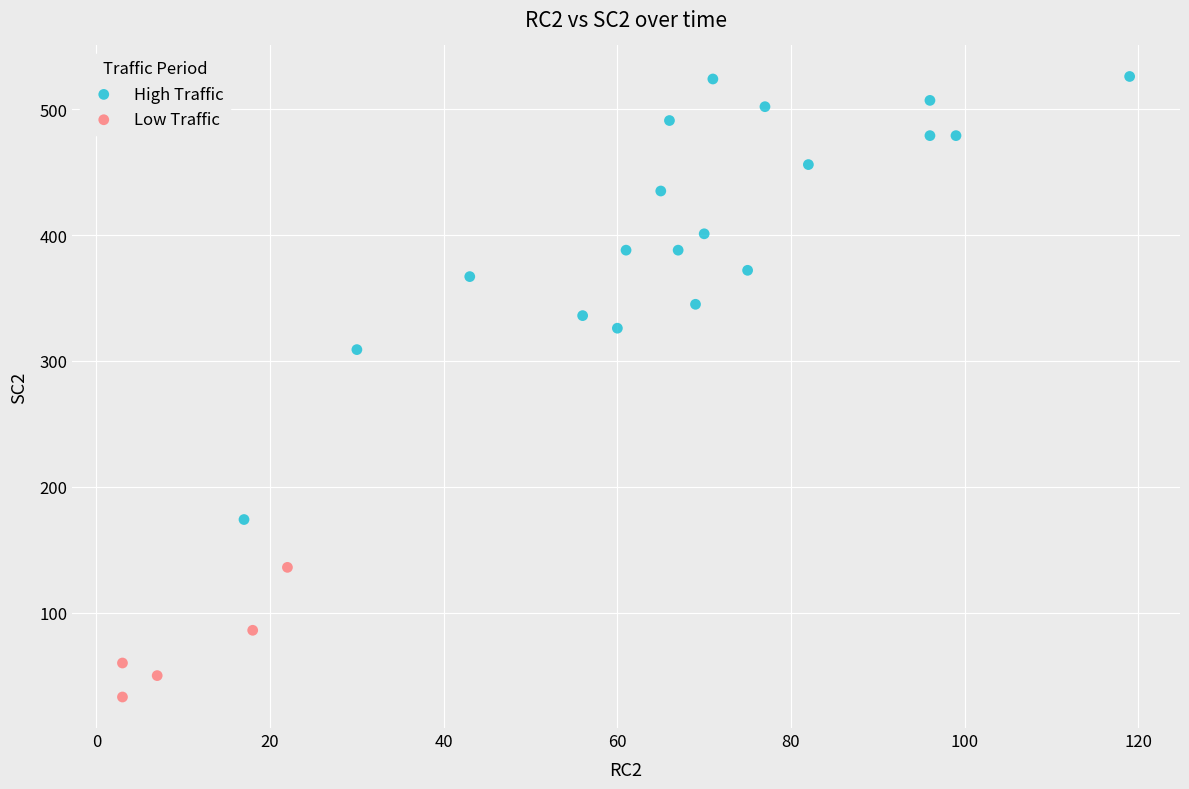

Which series reaches the minimum Y coordinate?

Low Traffic